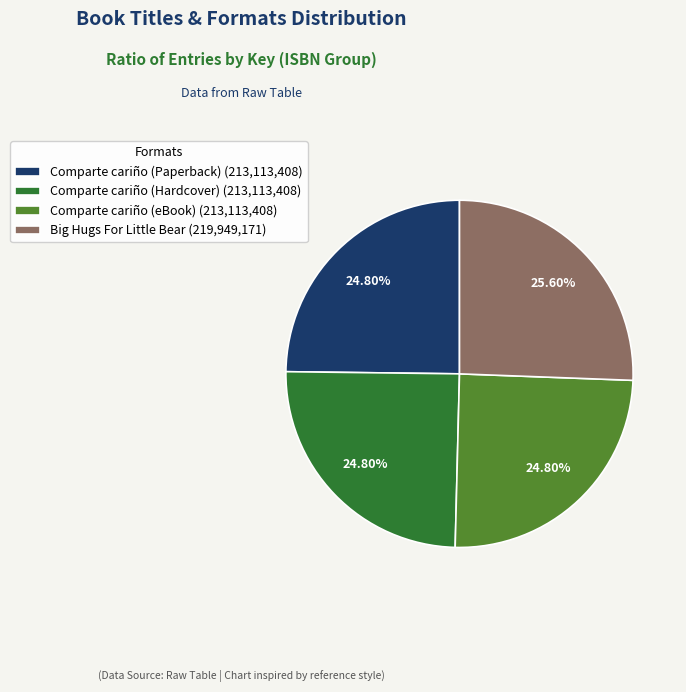

What percentage do Big Hugs For Little Bear and Comparte cariño (eBook) together represent?

50.4%